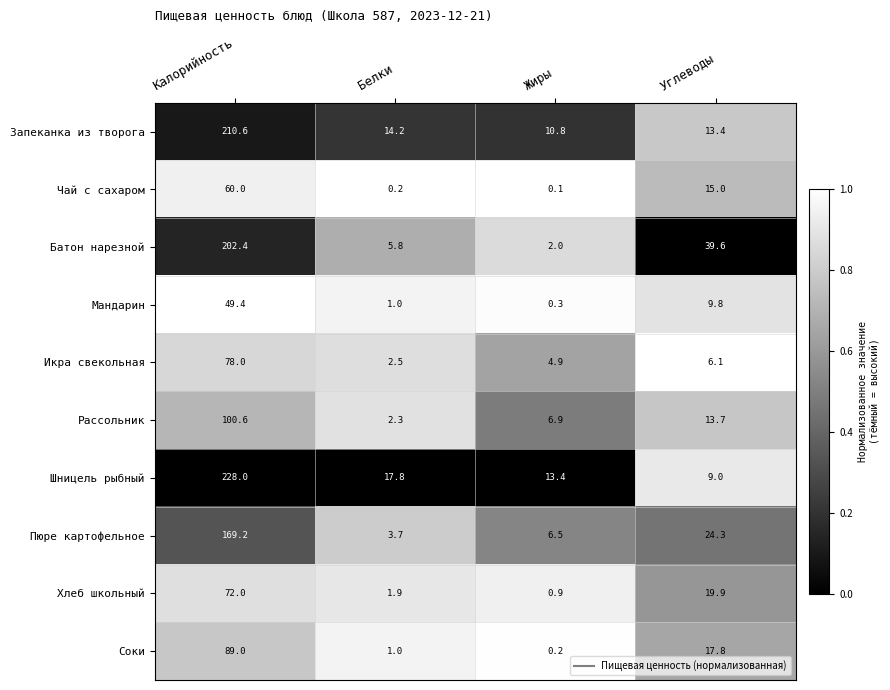

What is the average value of the Соки series?

27.0